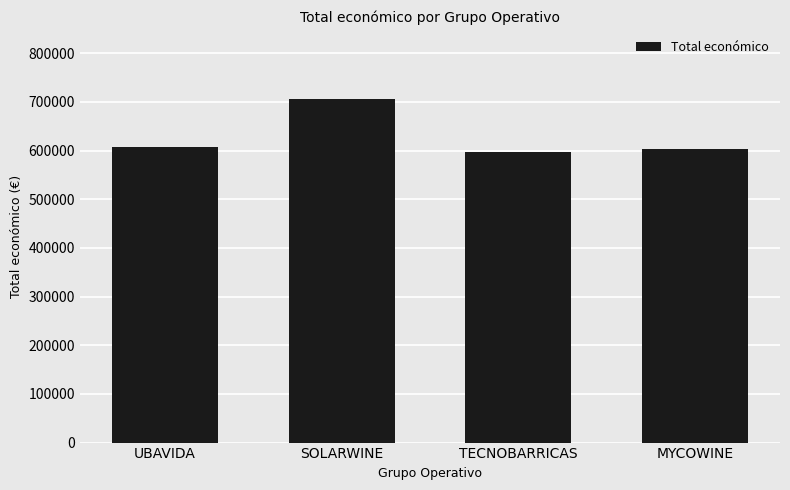

Reading right to left, what are all the values shown in this chart?

602295.4	596384.0	706697.0	607342.0